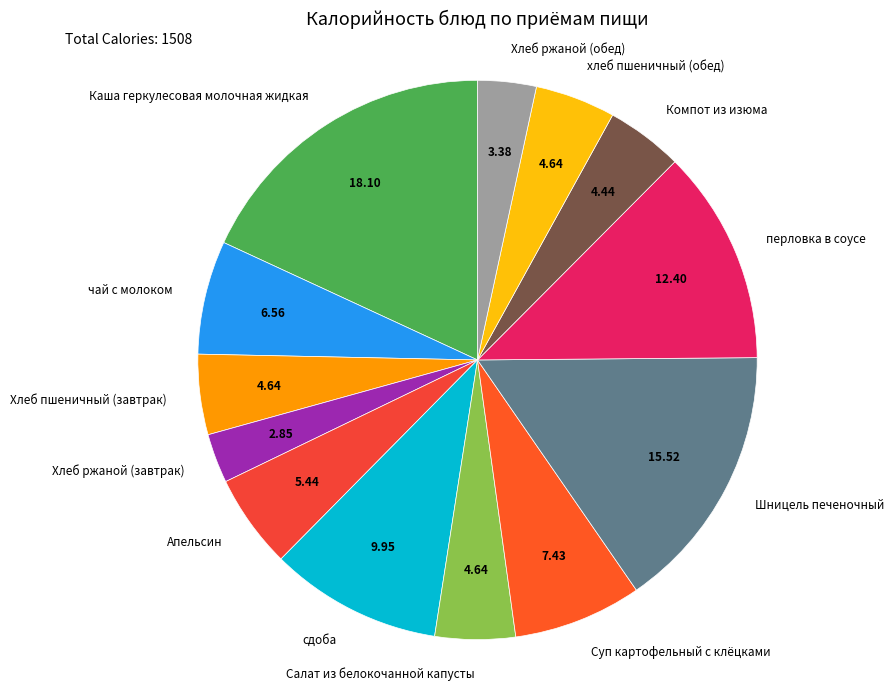

True or false: Салат из белокочанной капусты accounts for 17% of the total.

False